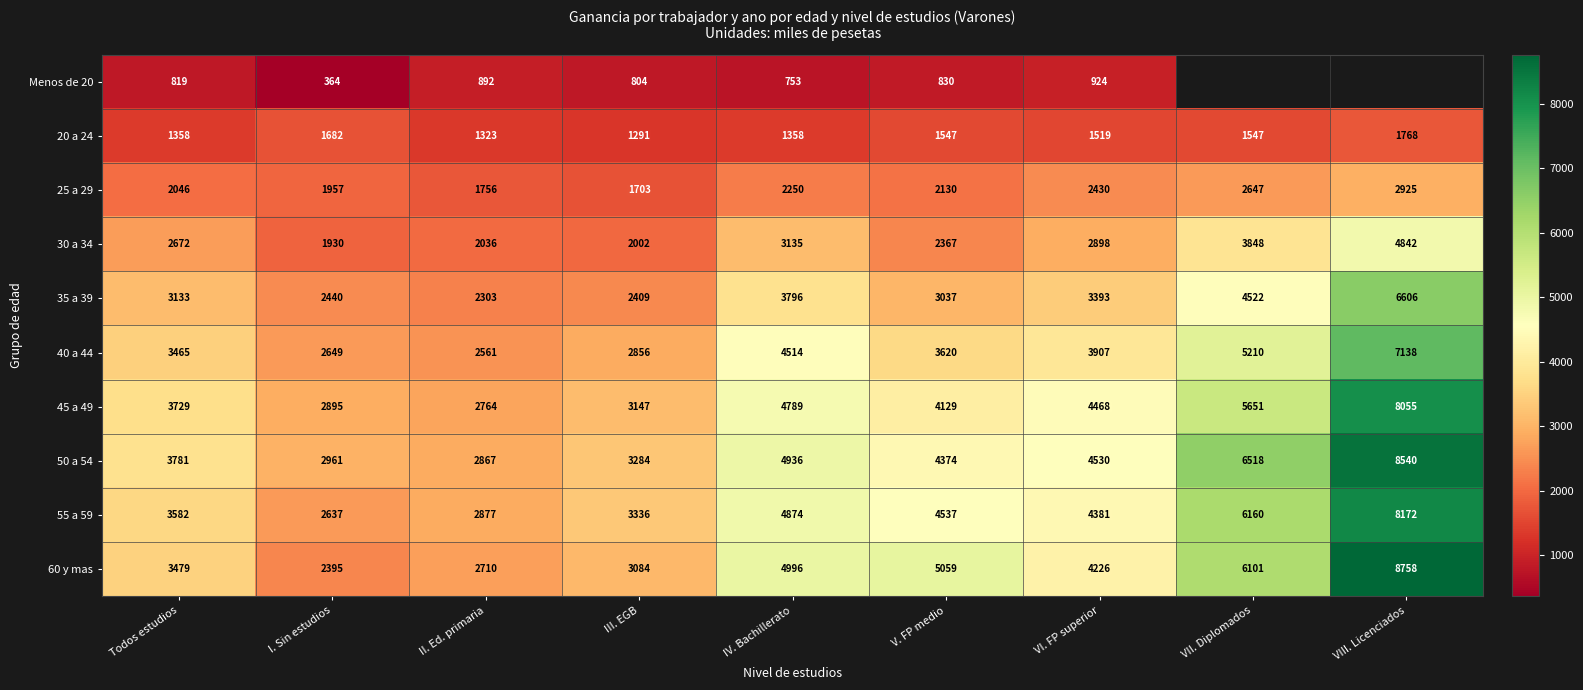

The 35 a 39 series shows 5262.6 at VI. FP superior. True or false?

False